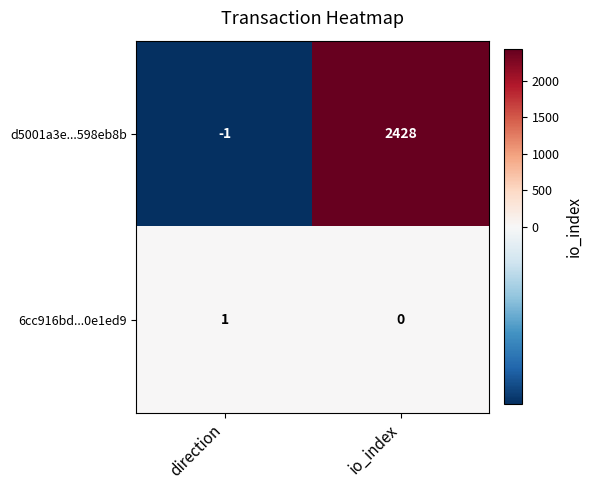

True or false: d5001a3e...598eb8b has a value of -2 at direction.

False